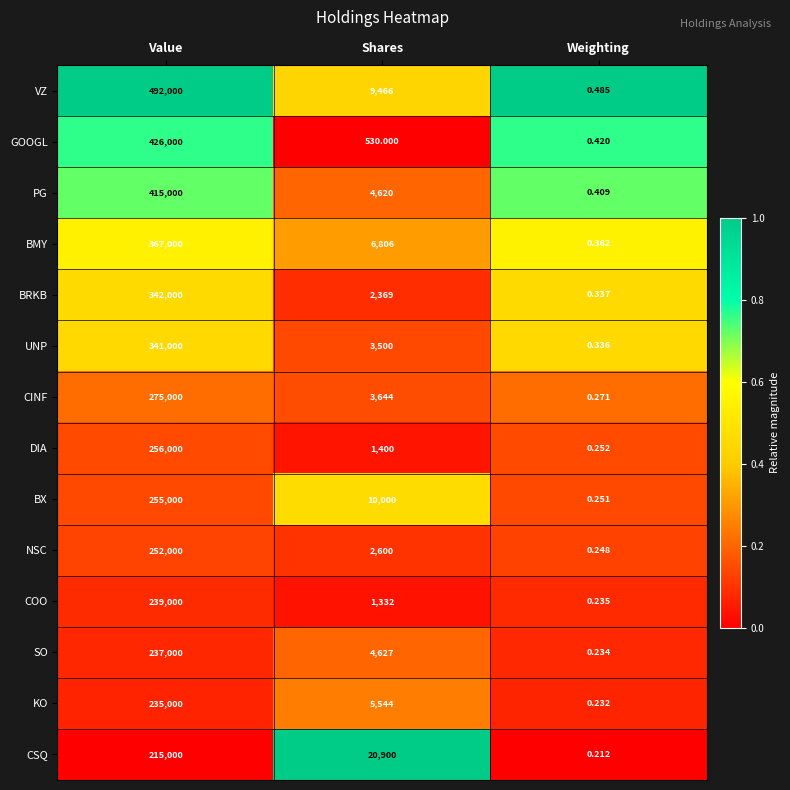

Between Shares and Weighting, which series saw the biggest shift?

CSQ